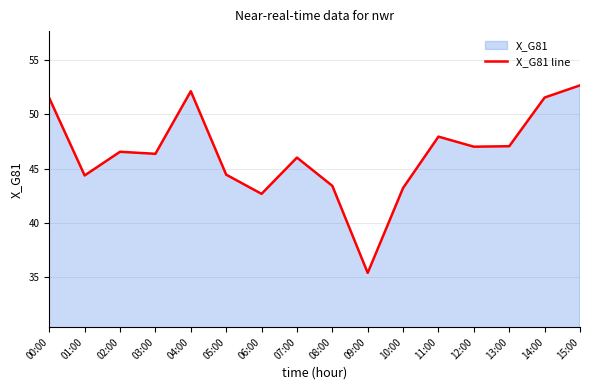

At which category does the chart reach its minimum across all series?

09:00